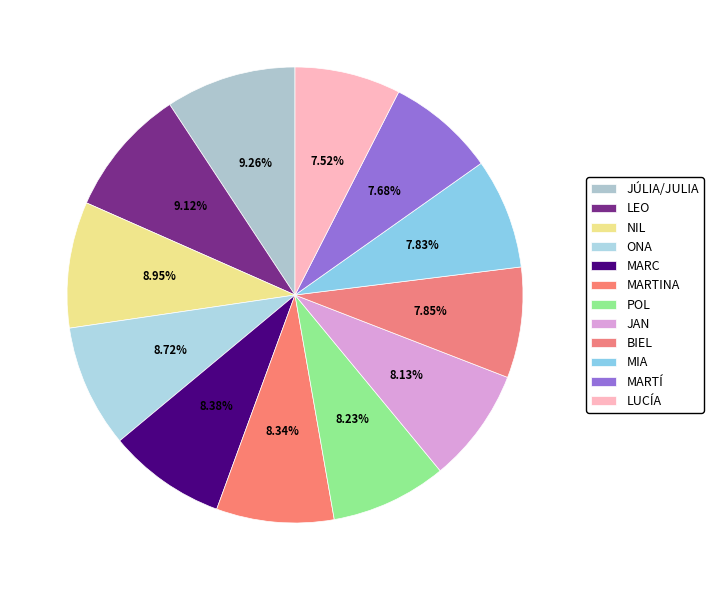

Between BIEL and MIA, which is larger?

BIEL